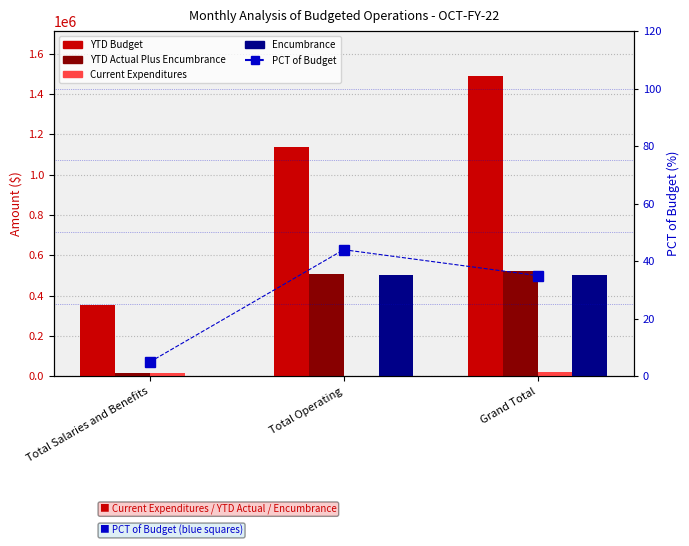

Rank the series at Total Salaries and Benefits from lowest to highest value.

Encumbrance, PCT of Budget, YTD Actual Plus Encumbrance, Current Expenditures, YTD Budget